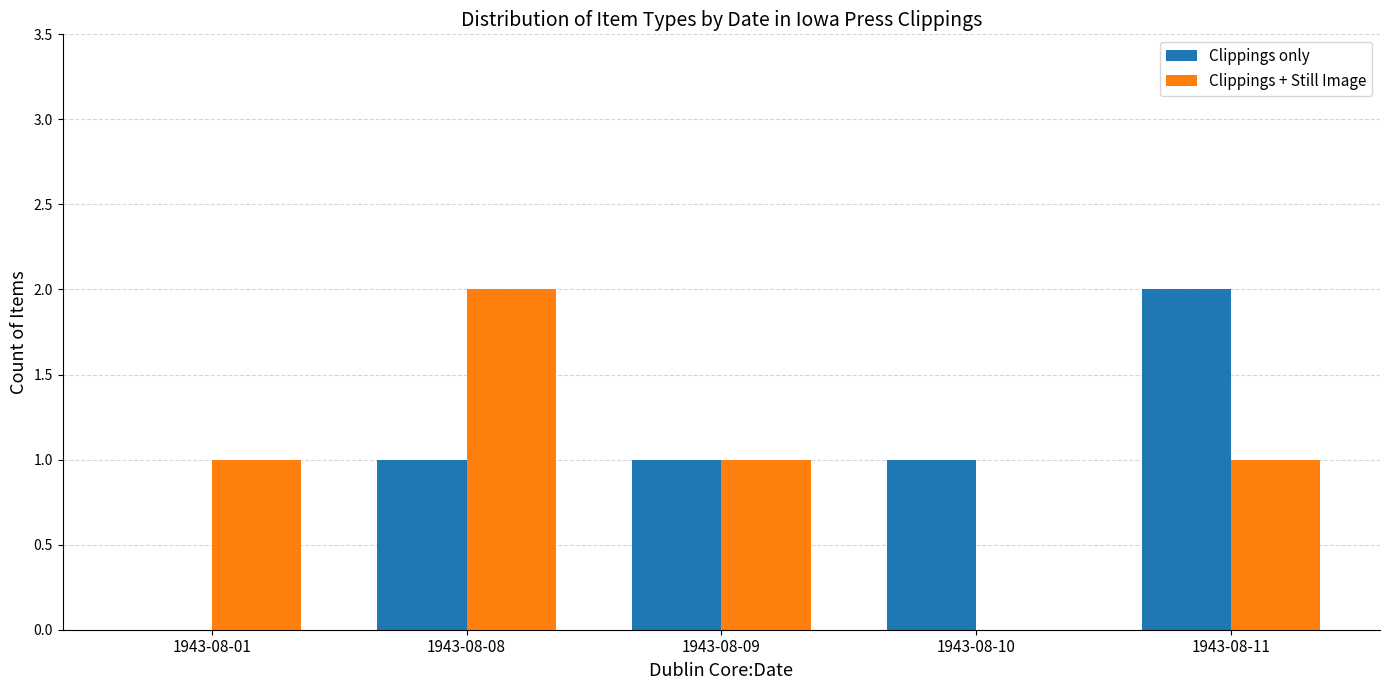

What are all the series names shown in the legend?

Clippings only, Clippings + Still Image